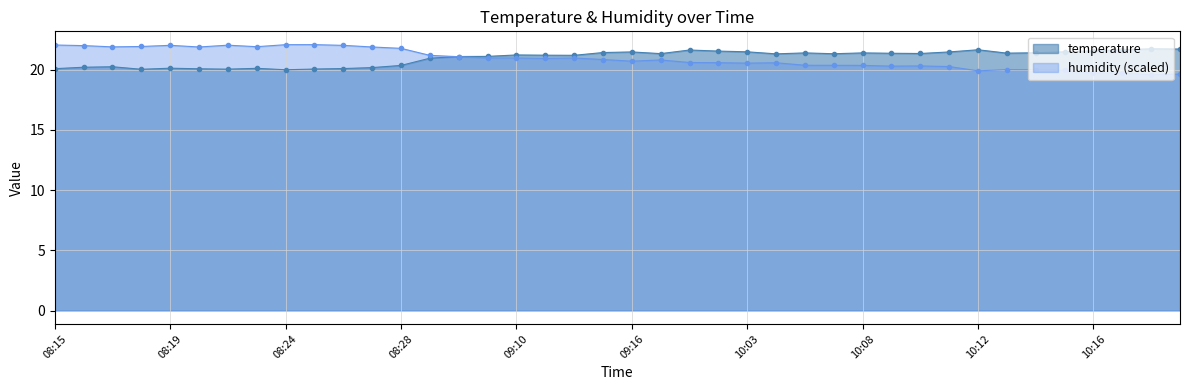

Where is humidity nearest to the value 20?

10:14